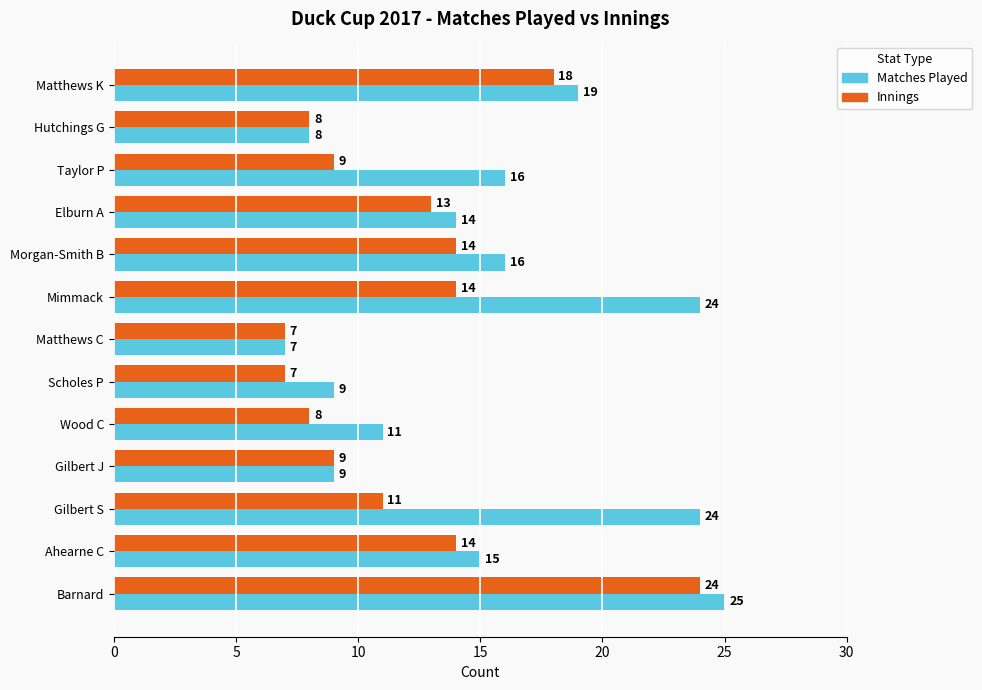

Which series has the largest range (max minus min)?

Matches Played